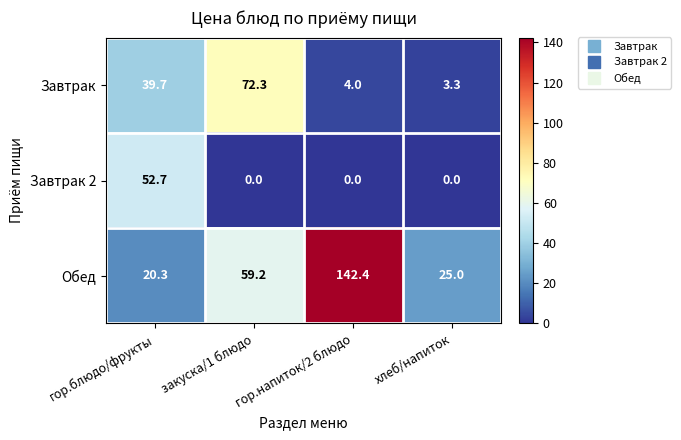

What is the average value of the Завтрак 2 series?

13.2